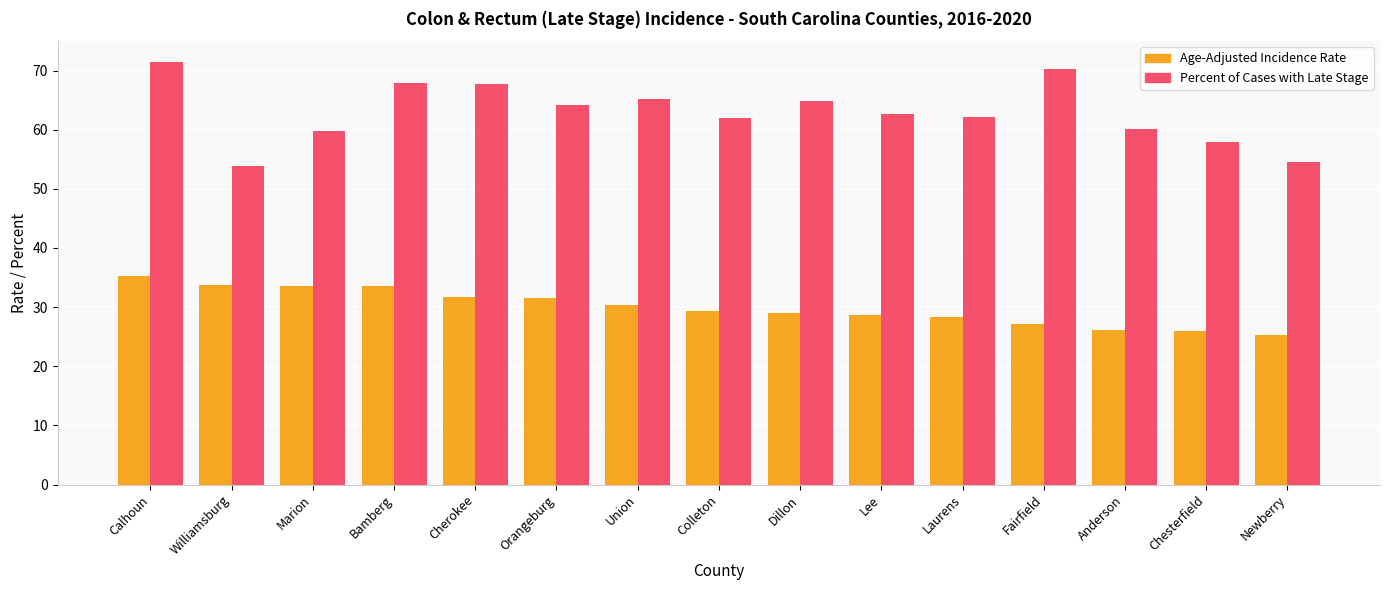

List the series in order of their overall mean, lowest first.

Age-Adjusted Incidence Rate, Percent of Cases with Late Stage